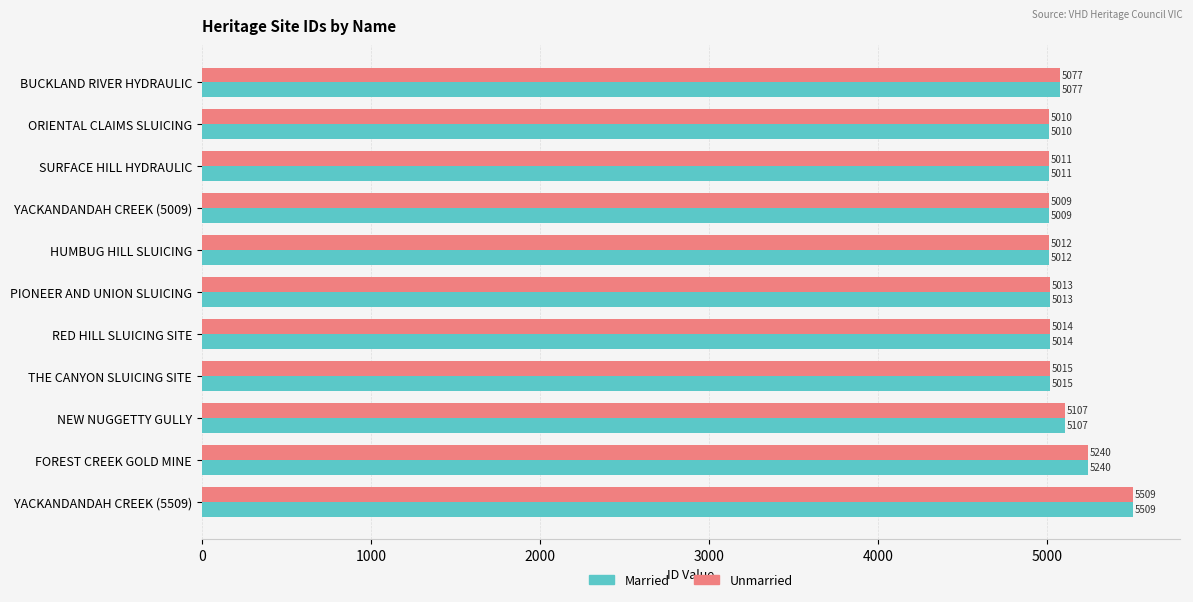

The Married series shows 7054 at SURFACE HILL HYDRAULIC. True or false?

False